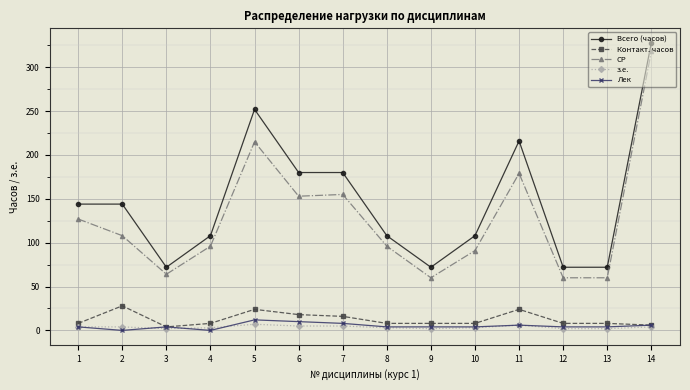

At how many categories does at least one series exceed 40?

14